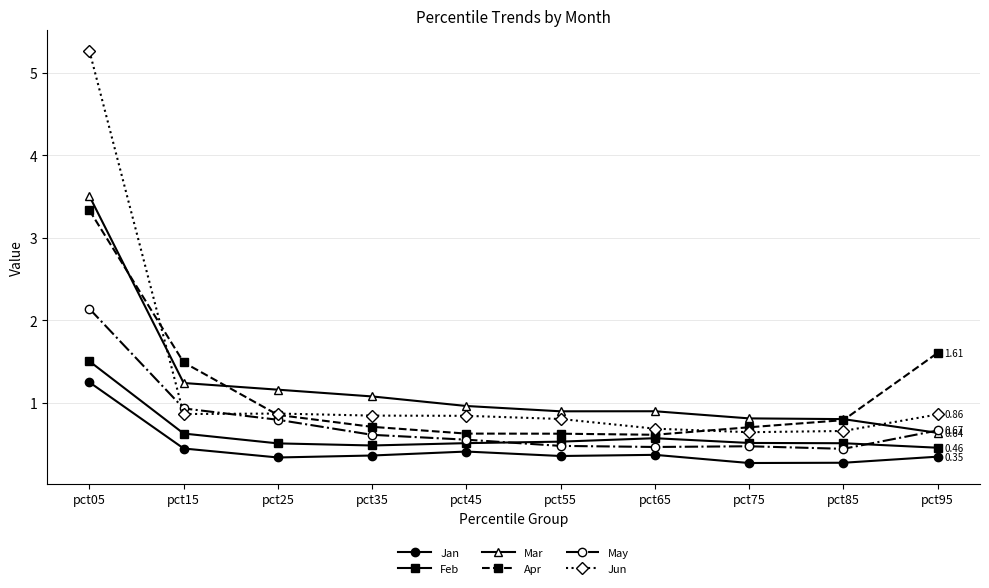

What is the sum of the Feb values at pct55 and pct85?

1.0